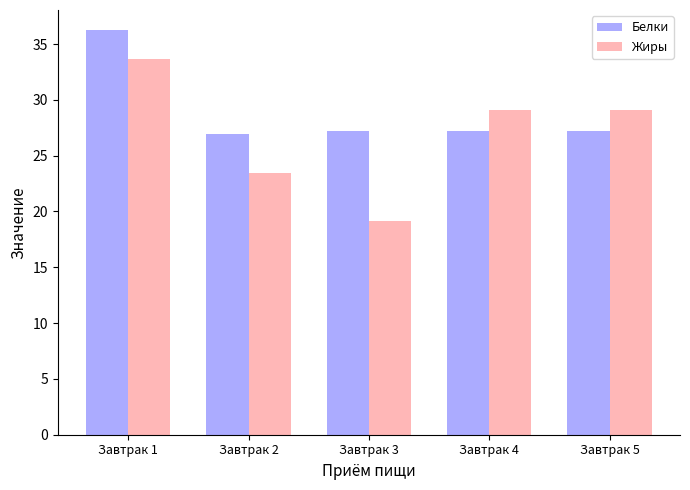

Is it true that Жиры equals 25.5 at Завтрак 3?

False